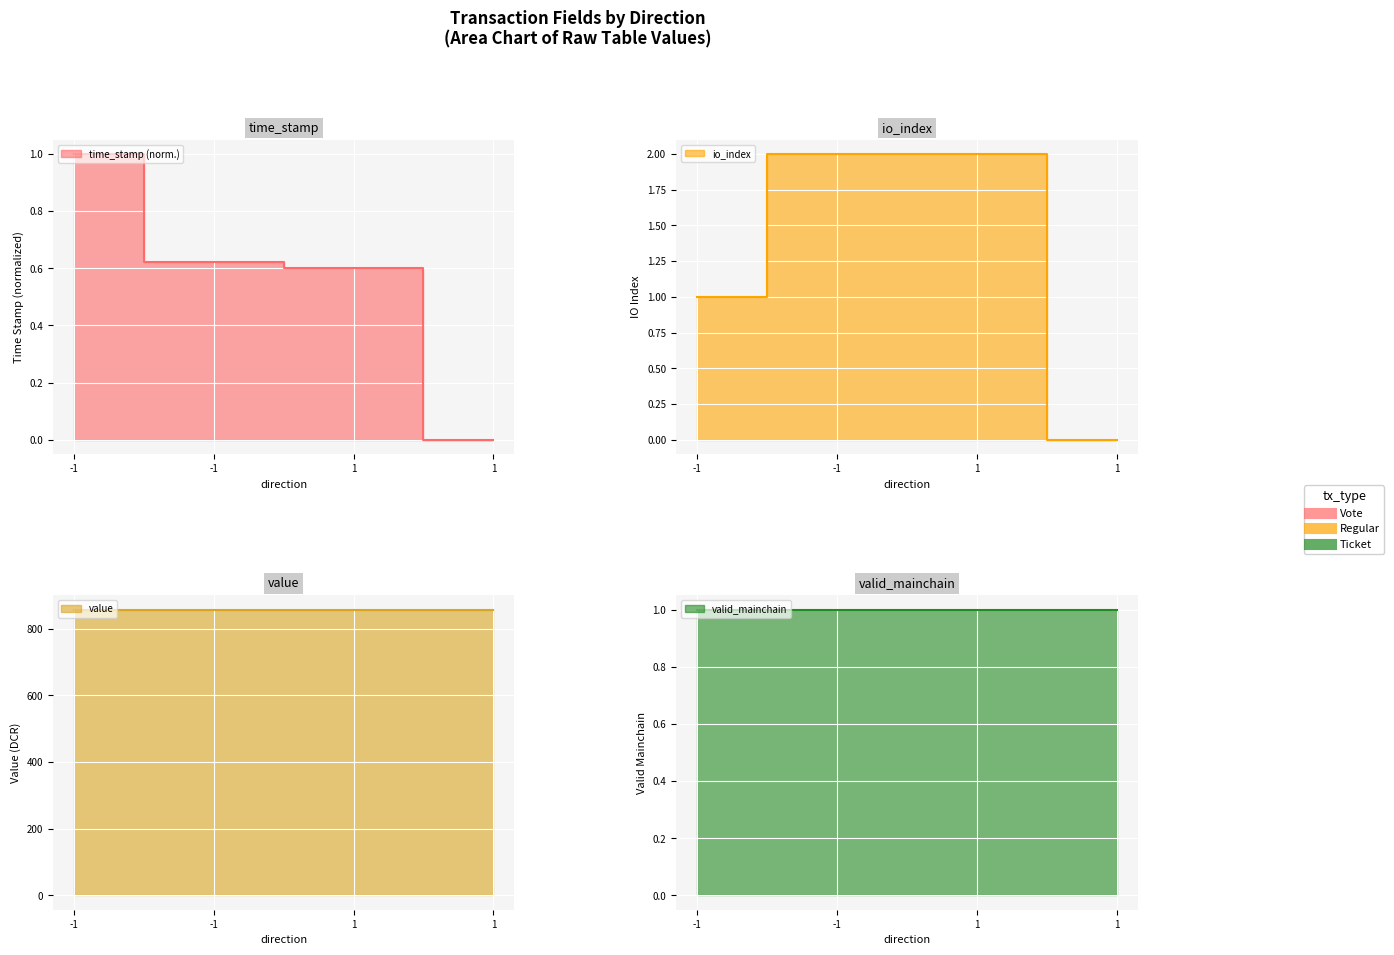

Rank the categories by value value from lowest to highest.

-1, 1, -1, 1